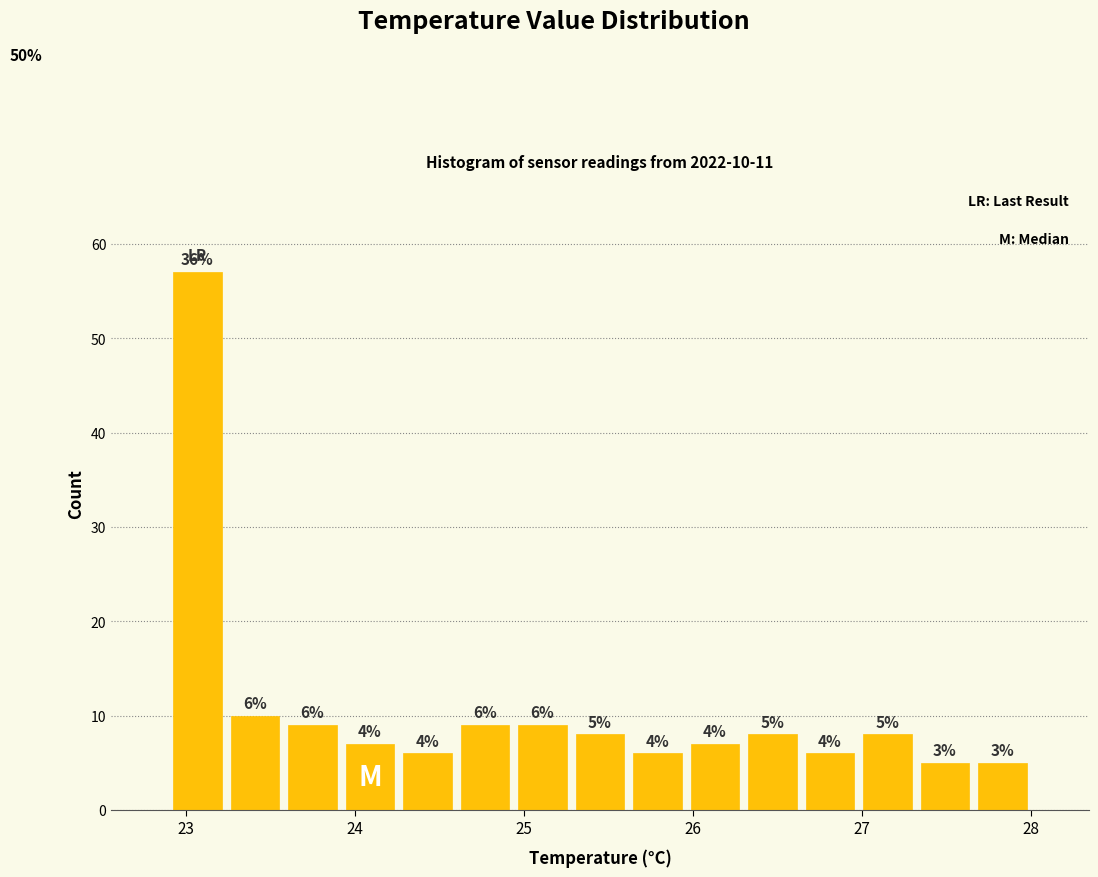

Read against the x-axis, roughly where is the centre of the tallest bar?

23.1